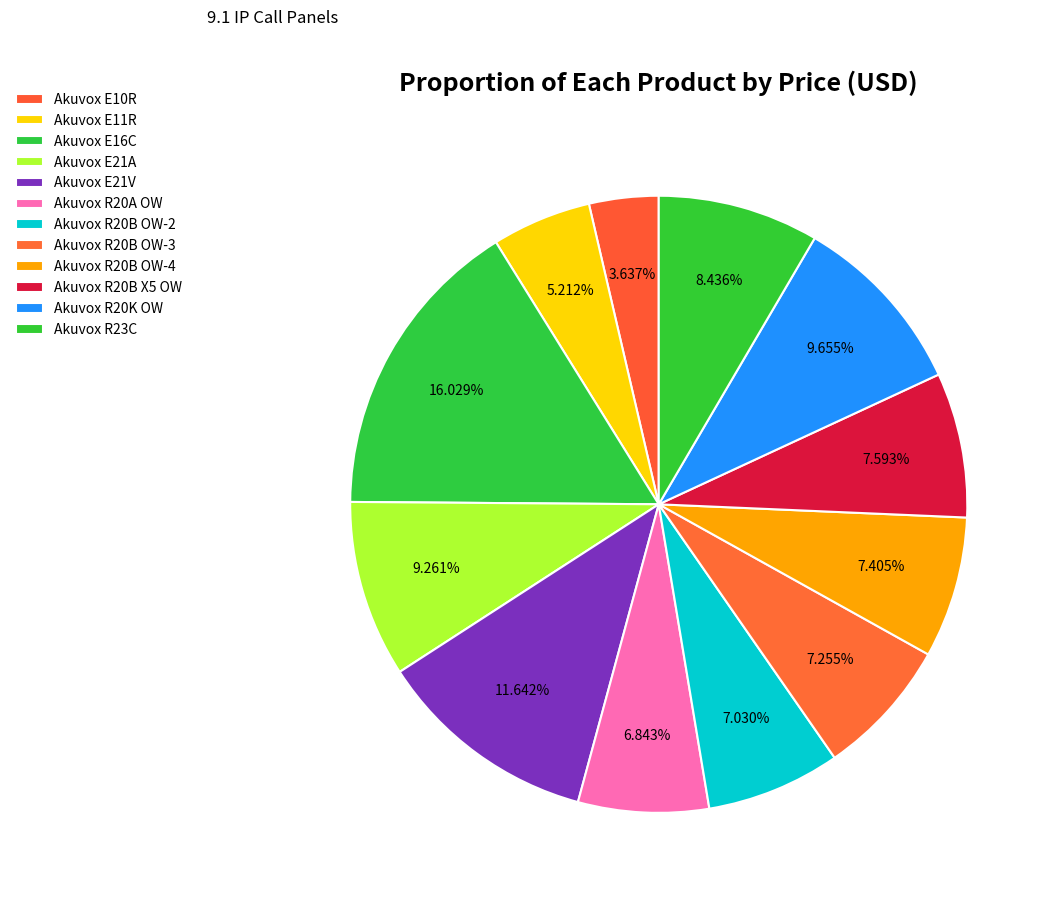

Rank the categories by value from highest to lowest.

Akuvox E16C, Akuvox E21V, Akuvox R20K OW, Akuvox E21A, Akuvox R23C, Akuvox R20B X5 OW, Akuvox R20B OW-4, Akuvox R20B OW-3, Akuvox R20B OW-2, Akuvox R20A OW, Akuvox E11R, Akuvox E10R